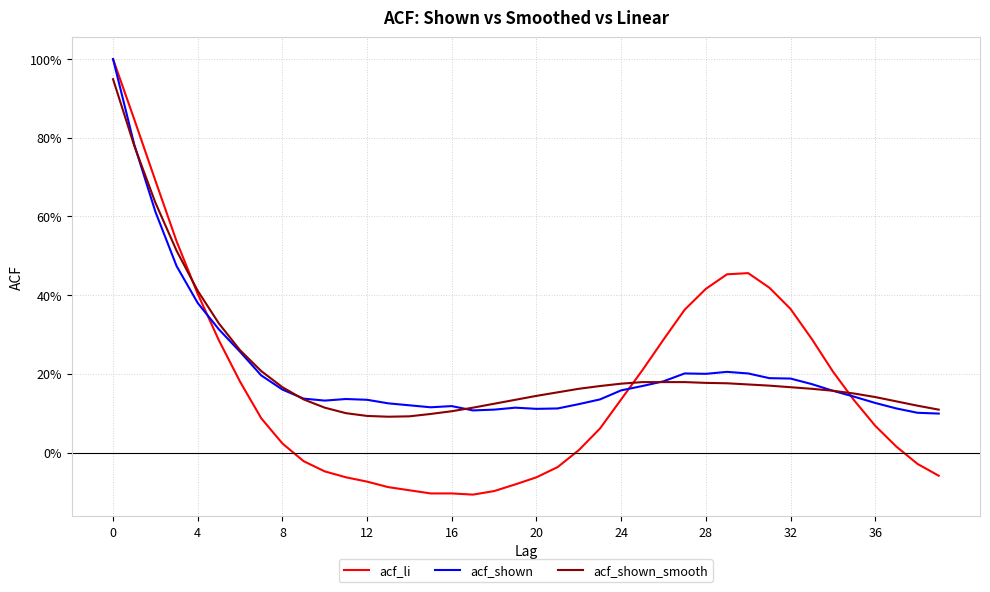

Reading left to right, list all the values displayed in this chart.

acf_li: 1.0	0.8	0.7	0.5	0.4	0.3	0.2	0.1	0.0	-0.0	-0.0	-0.1	-0.1	-0.1	-0.1	-0.1	-0.1	-0.1	-0.1	-0.1	-0.1	-0.0	0.0	0.1	0.1	0.2	0.3	0.4	0.4	0.5	0.5	0.4	0.4	0.3	0.2	0.1	0.1	0.0	-0.0	-0.1
acf_shown: 1.0	0.8	0.6	0.5	0.4	0.3	0.3	0.2	0.2	0.1	0.1	0.1	0.1	0.1	0.1	0.1	0.1	0.1	0.1	0.1	0.1	0.1	0.1	0.1	0.2	0.2	0.2	0.2	0.2	0.2	0.2	0.2	0.2	0.2	0.2	0.1	0.1	0.1	0.1	0.1
acf_shown_smooth: 0.9	0.8	0.6	0.5	0.4	0.3	0.3	0.2	0.2	0.1	0.1	0.1	0.1	0.1	0.1	0.1	0.1	0.1	0.1	0.1	0.1	0.2	0.2	0.2	0.2	0.2	0.2	0.2	0.2	0.2	0.2	0.2	0.2	0.2	0.2	0.1	0.1	0.1	0.1	0.1